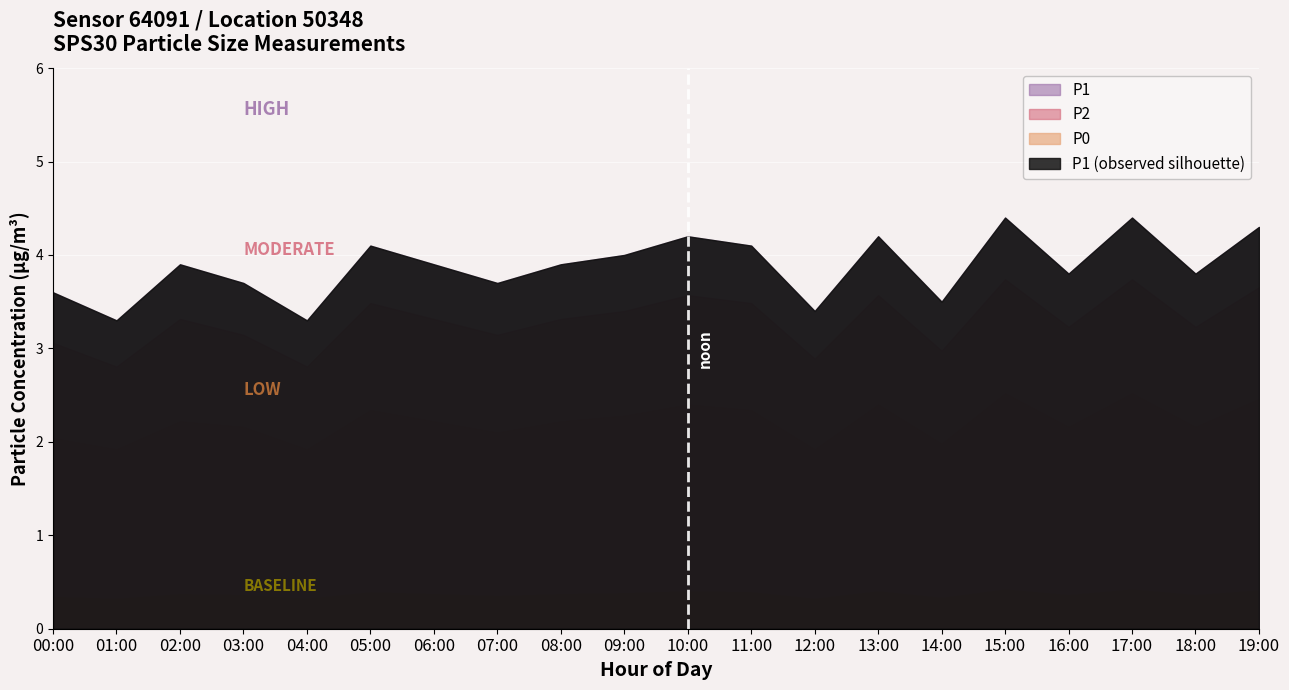

What is the difference between the second highest and minimum values in the P1 series?

1.1